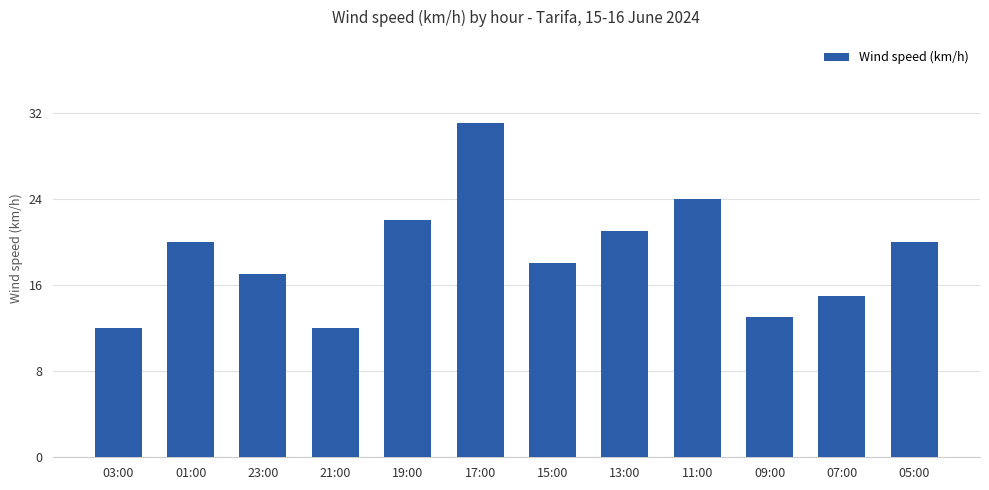

What is the greatest value displayed?

31